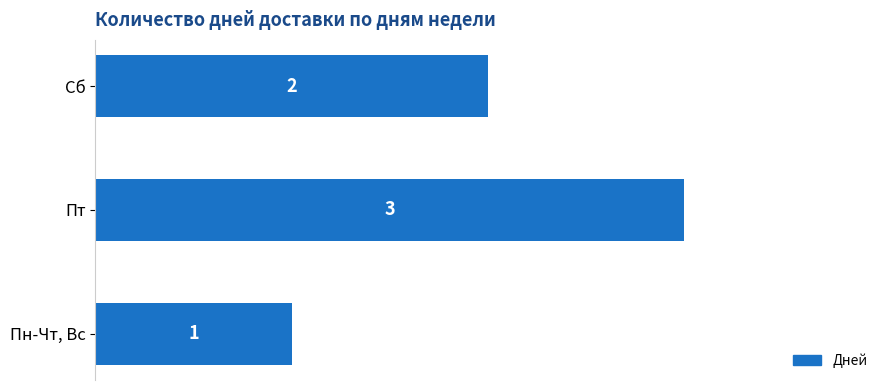

How many values are between 1 and 3?

3